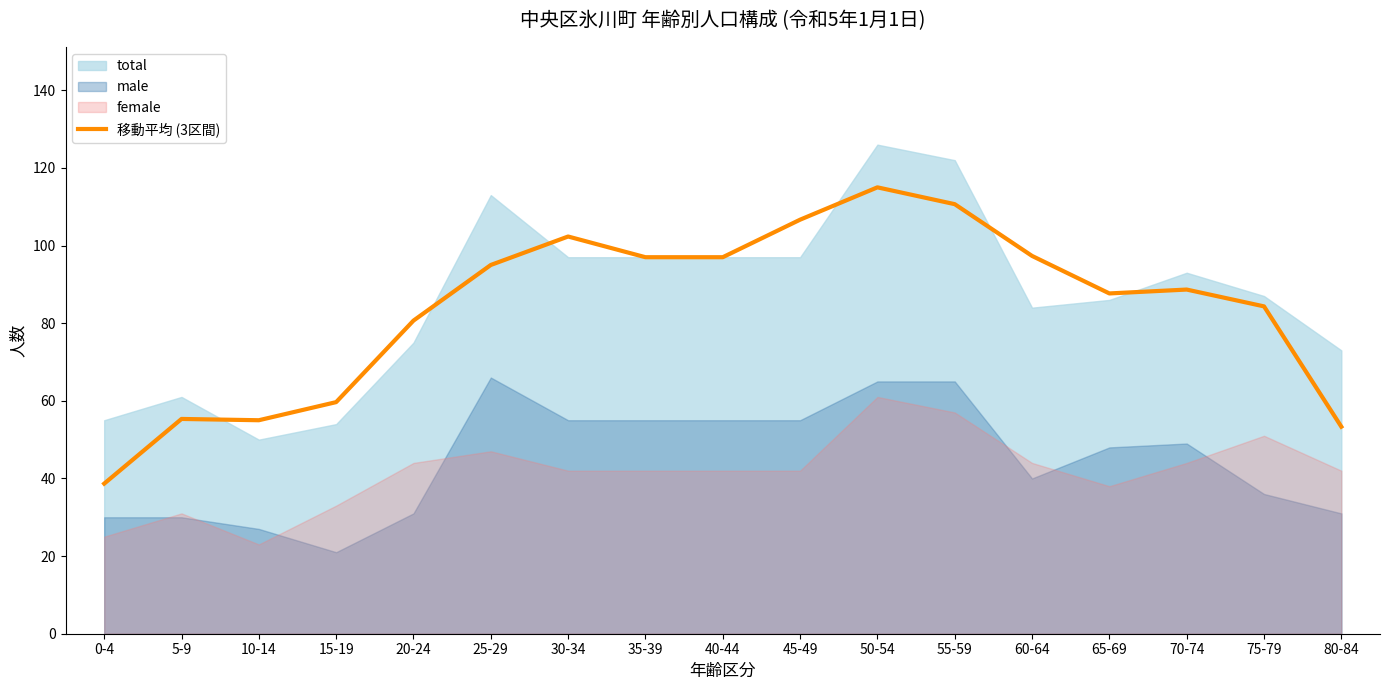

What is the minimum value for 移動平均 (3区間)?

38.7